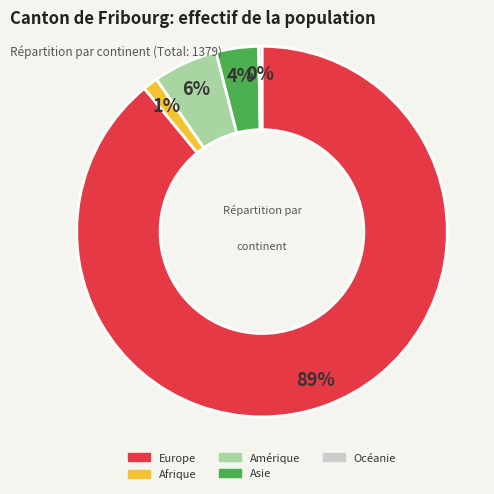

What is the smallest slice in the pie chart?

Océanie